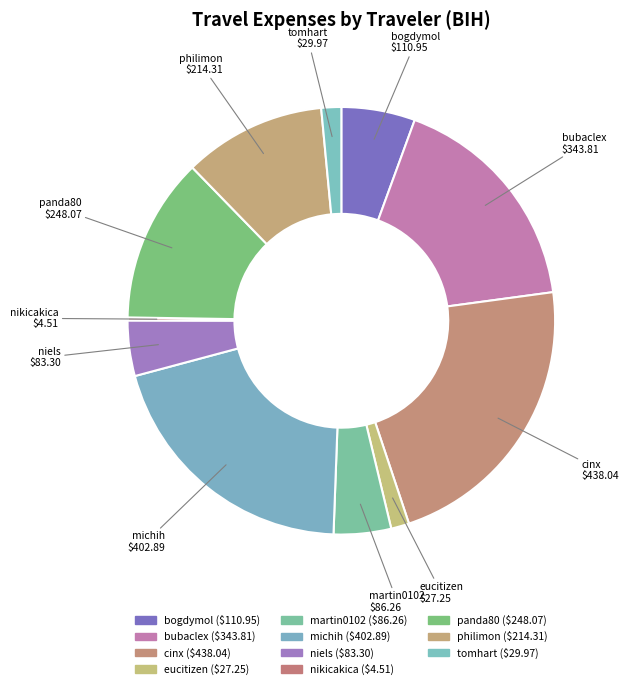

Is the sum of eucitizen and panda80 greater than half?

No